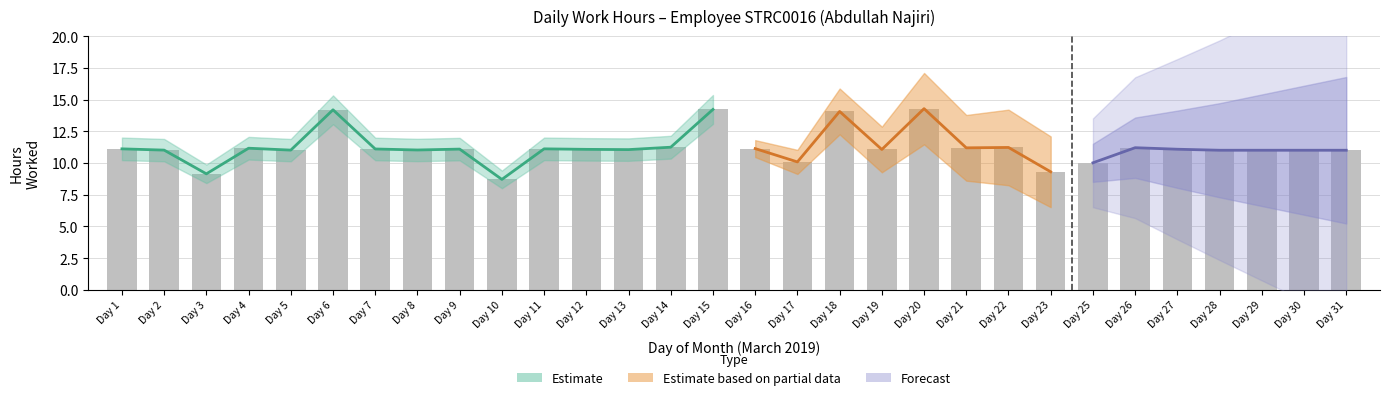

Reading left to right, what are all the values shown in this chart?

11.1	11.0	9.1	11.2	11.0	14.2	11.1	11.0	11.1	8.7	11.1	11.1	11.1	11.2	14.2	11.1	10.1	14.1	11.1	14.3	11.2	11.2	9.3	10.0	11.2	11.1	11.0	11.0	11.0	11.0